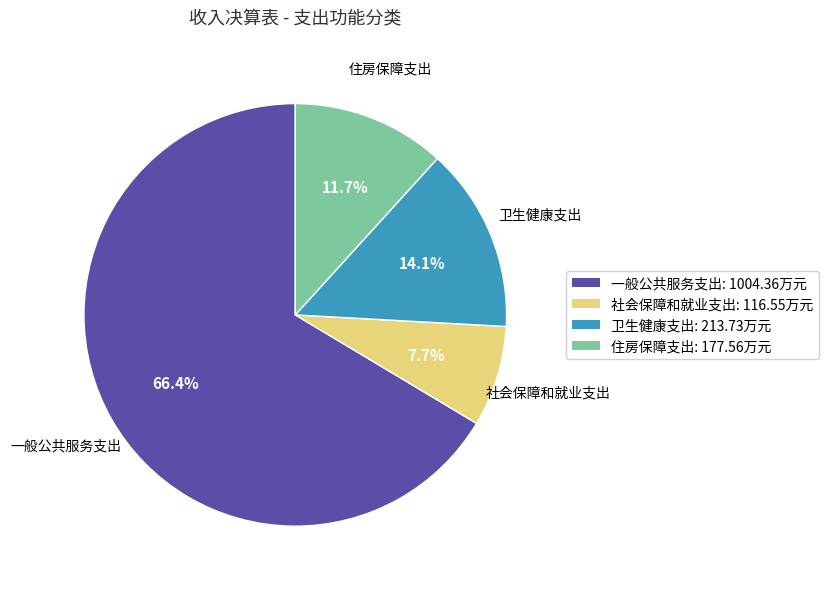

Is it true that 卫生健康支出 is 29% of the pie?

False